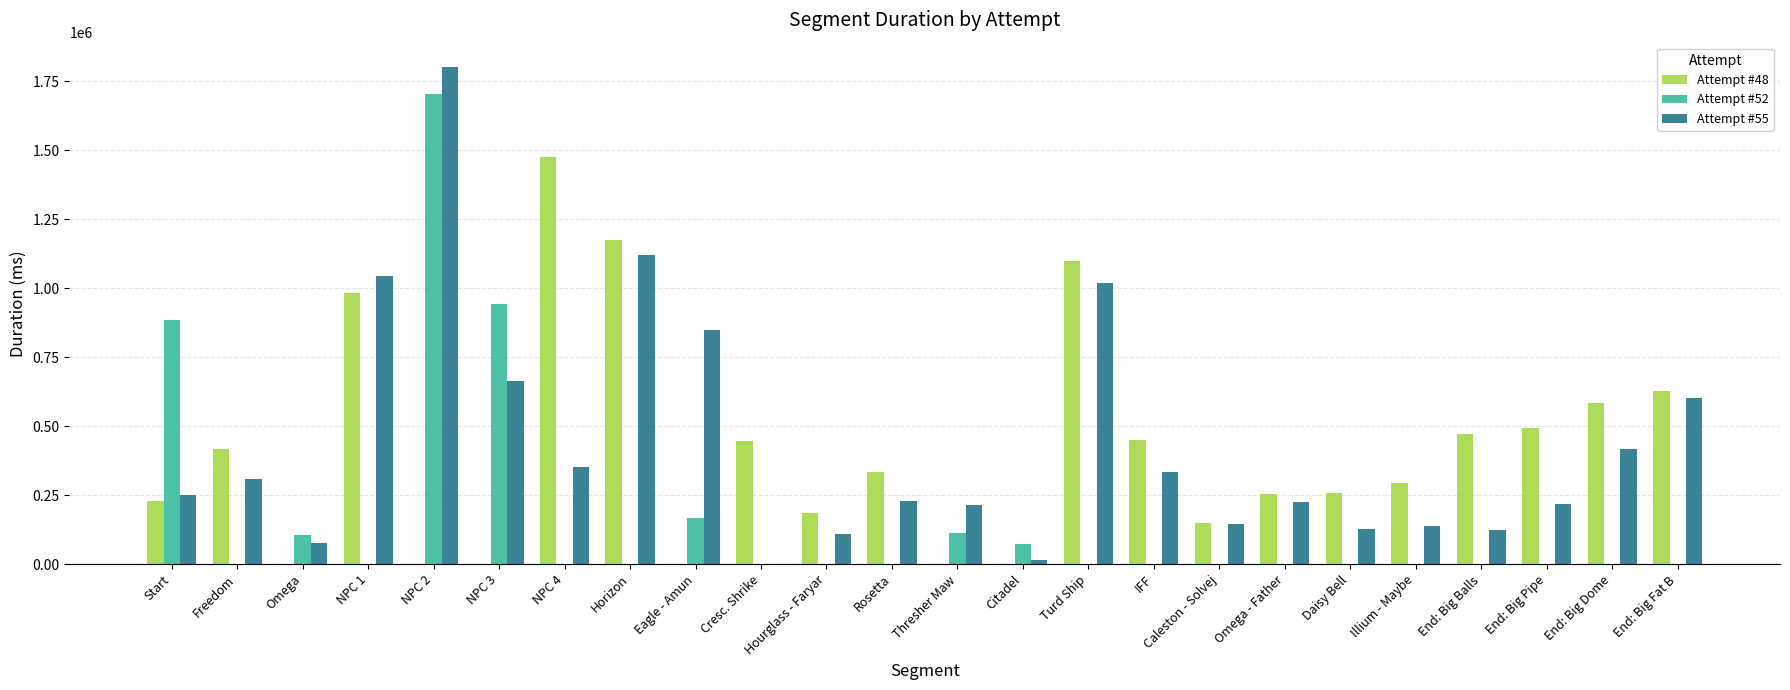

Between Horizon and Citadel, which series saw the biggest shift?

Attempt #48